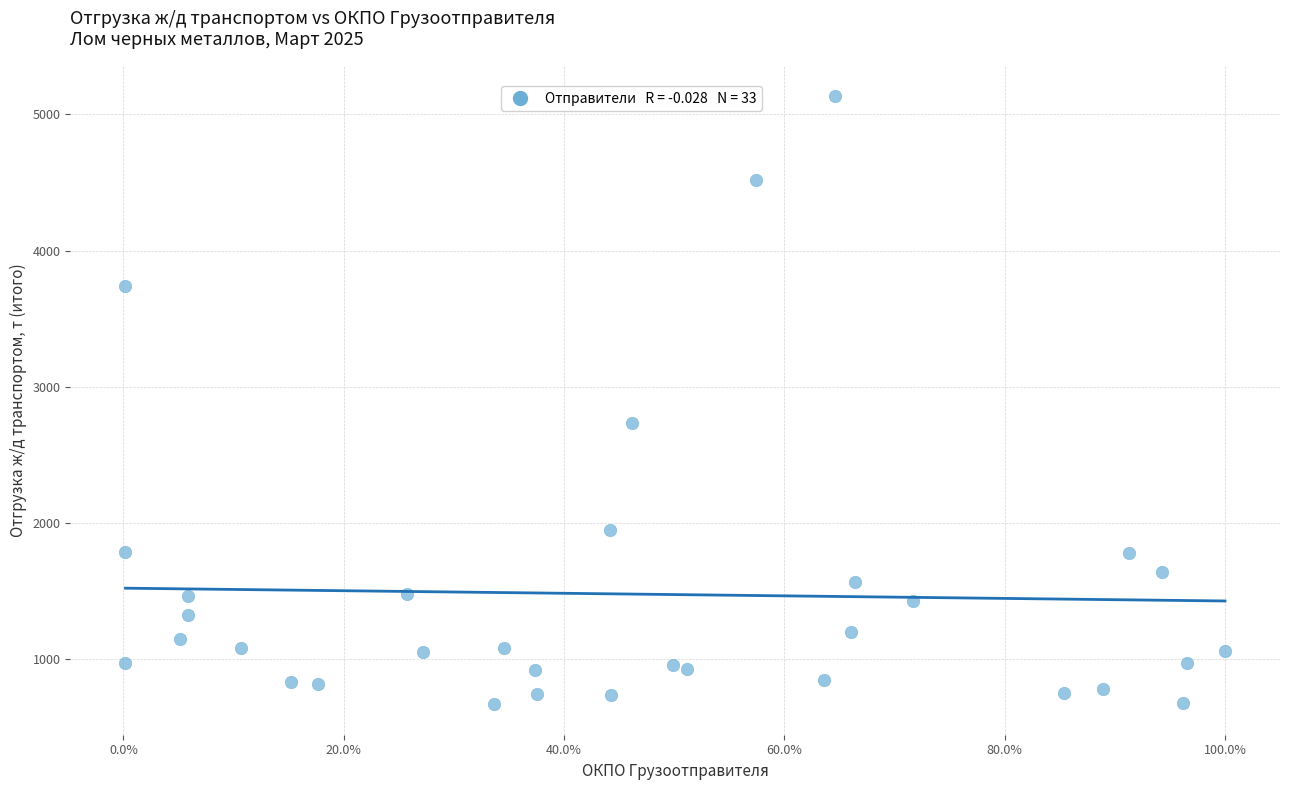

What is the range of Y values (max minus min)?

4471.0